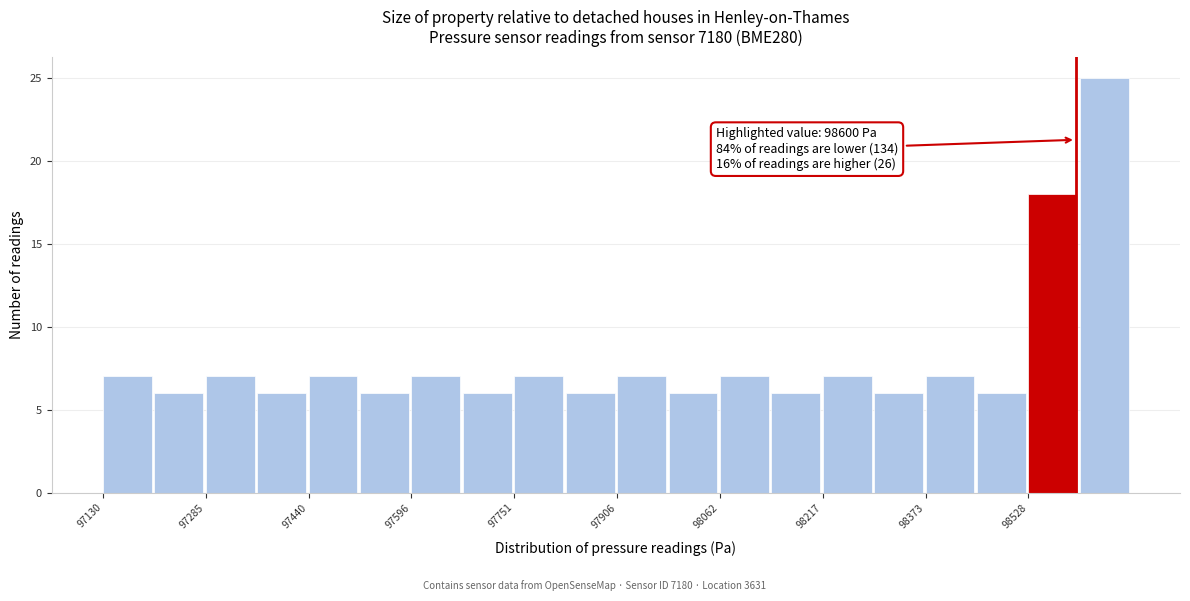

Read against the x-axis, roughly where is the centre of the tallest bar?

98640